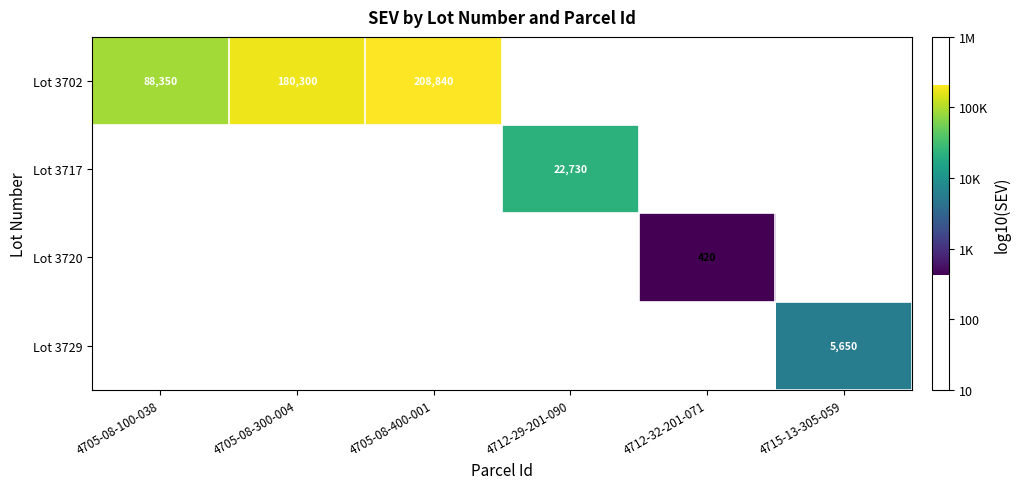

Is the value of Lot 3720 at 4712-32-201-071 greater than the value of Lot 3702 at 4705-08-300-004?

No